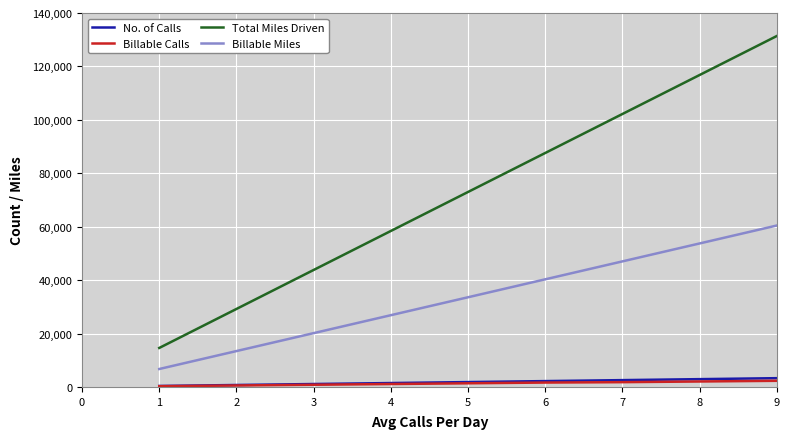

The value of Billable Miles at 7 is 21203. True or false?

False